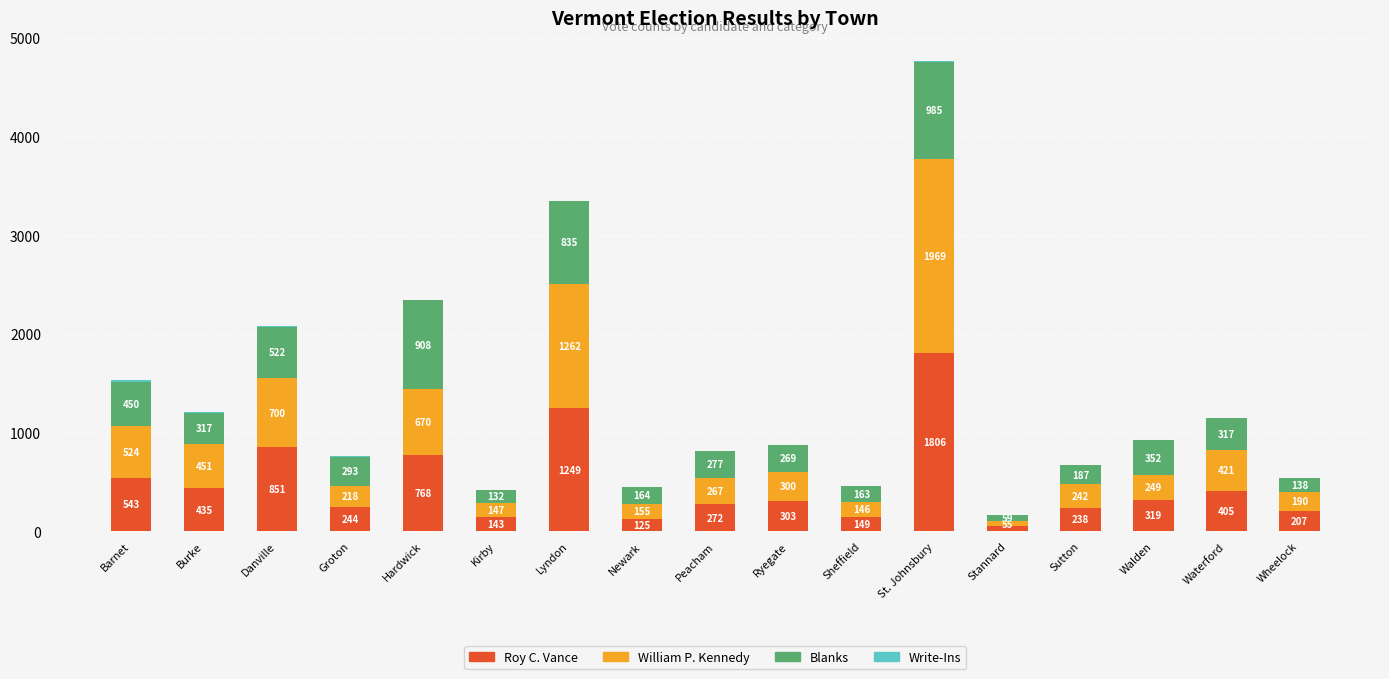

The Roy C. Vance series shows 474 at Walden. True or false?

False